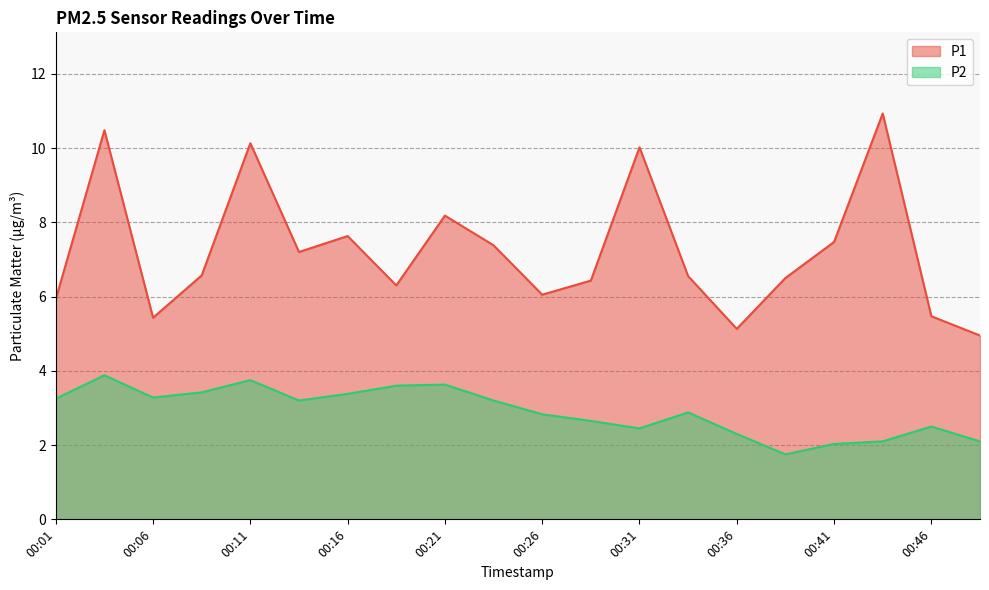

Does the chart have visible grid lines?

Yes